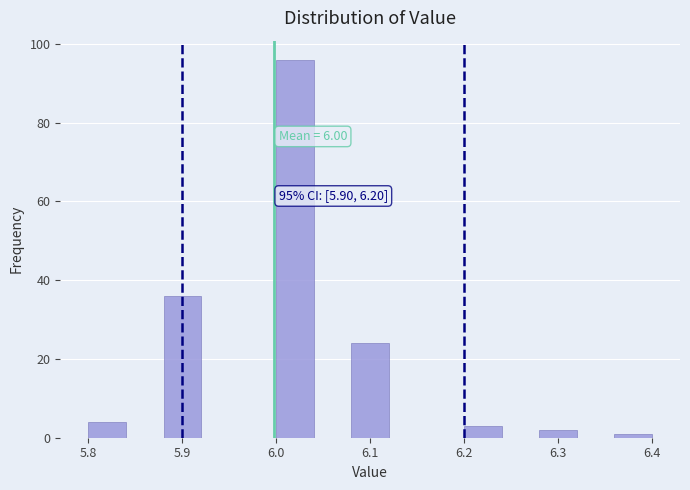

Which range on the x-axis has the tallest bar?

6.00 to 6.04